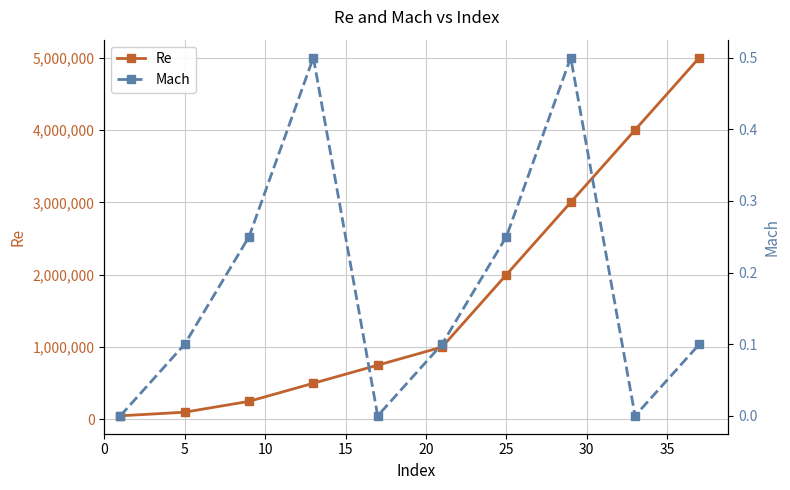

True or false: Mach and Re intersect in this chart.

False